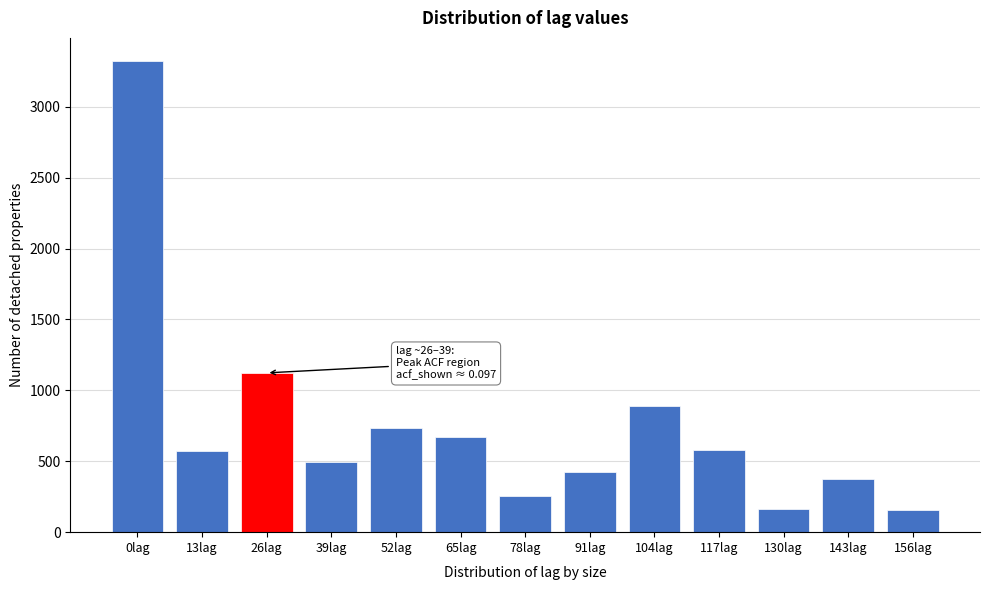

Approximately how many times larger is the value at 0lag compared to 130lag?

20.7